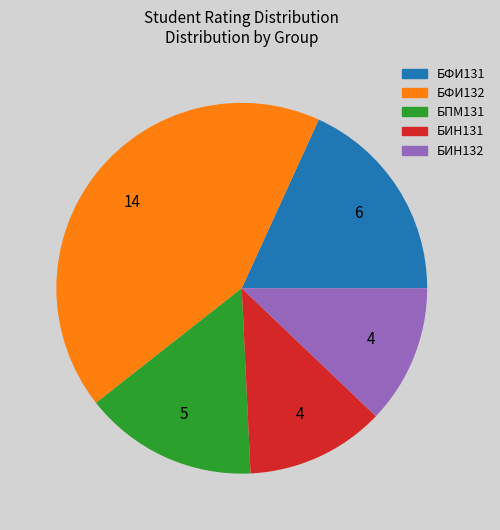

Do БИН132 and БИН131 together represent more than half of the pie?

No